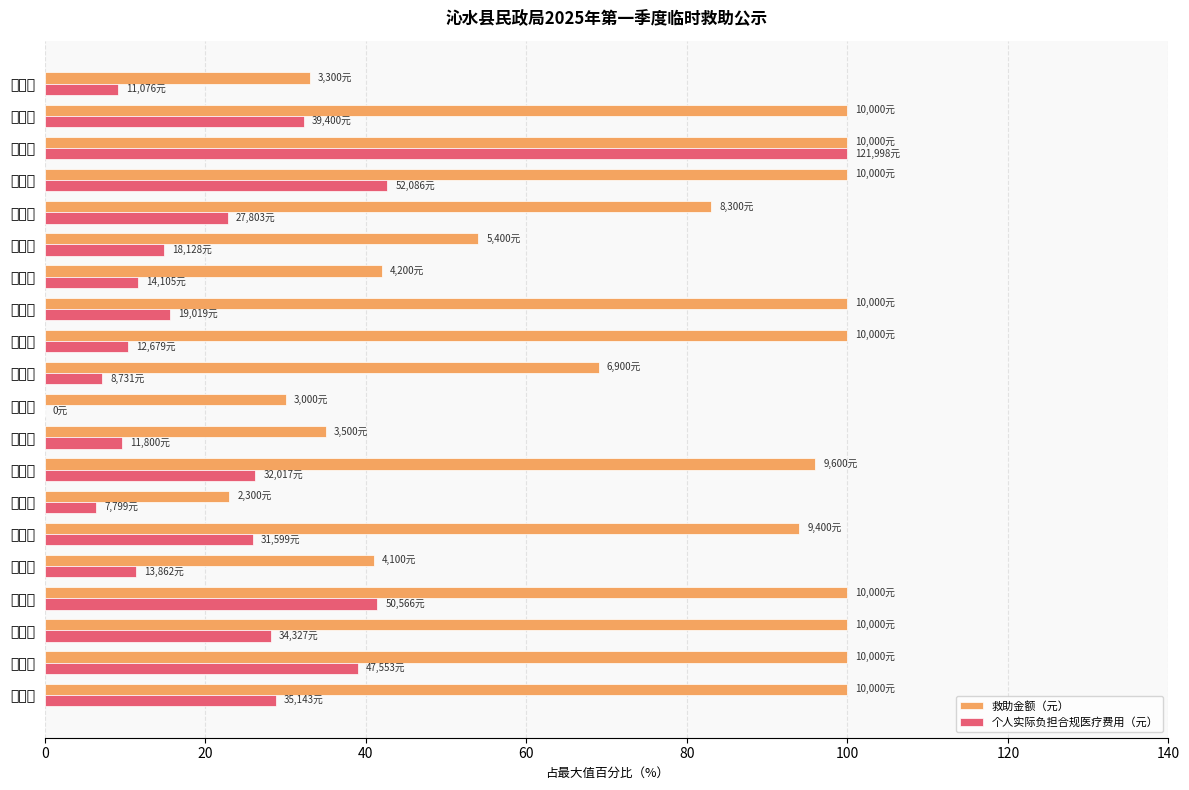

How many data points does each series have?

20